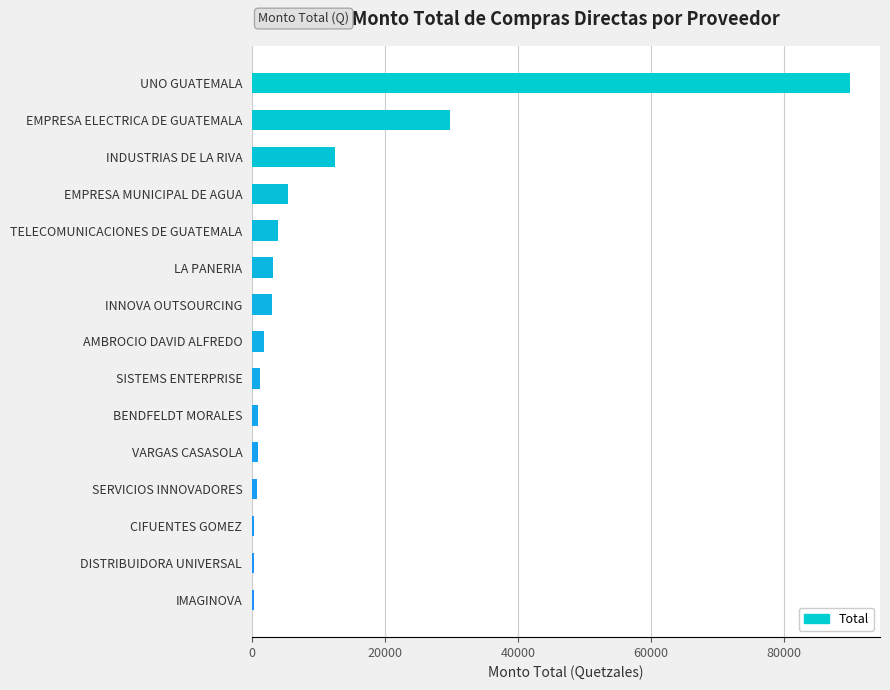

The chart shows a value of 29740.7 at EMPRESA ELECTRICA DE GUATEMALA. True or false?

True